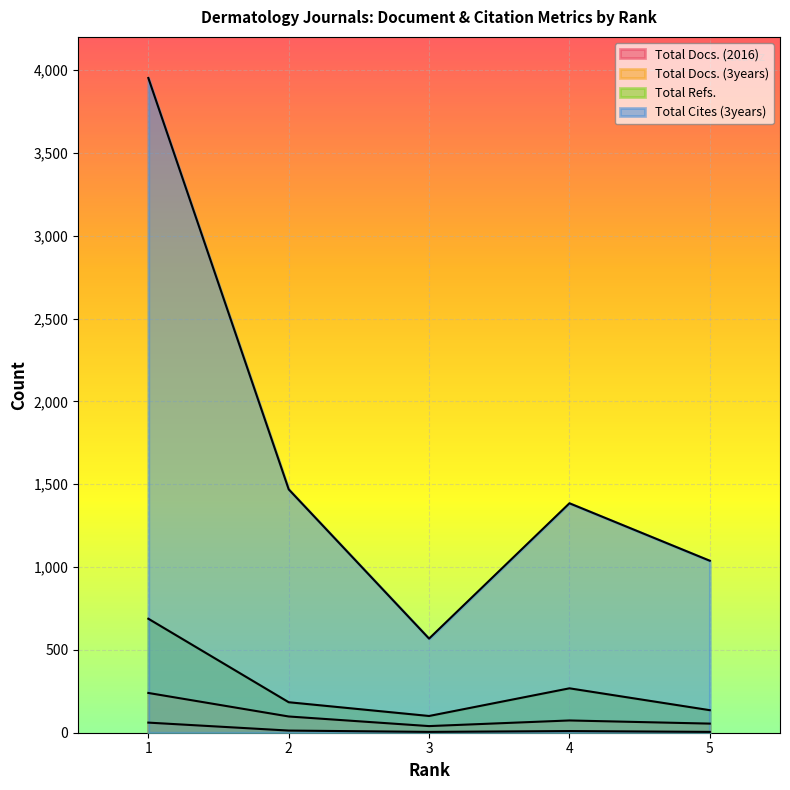

Is it true that Total Docs. (3years) equals 107 at 4?

False